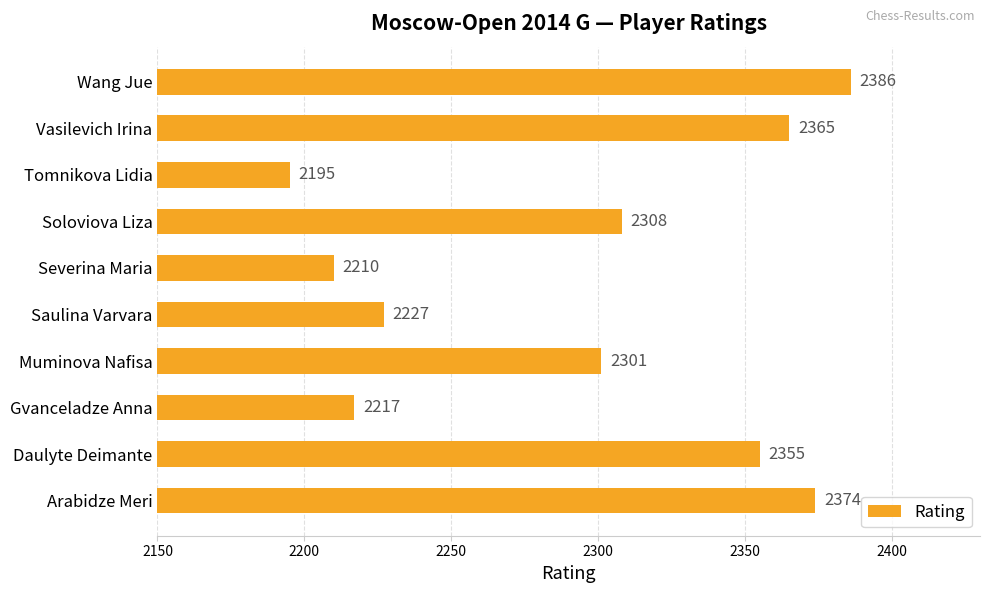

Between Muminova Nafisa and Arabidze Meri, which is larger?

Arabidze Meri